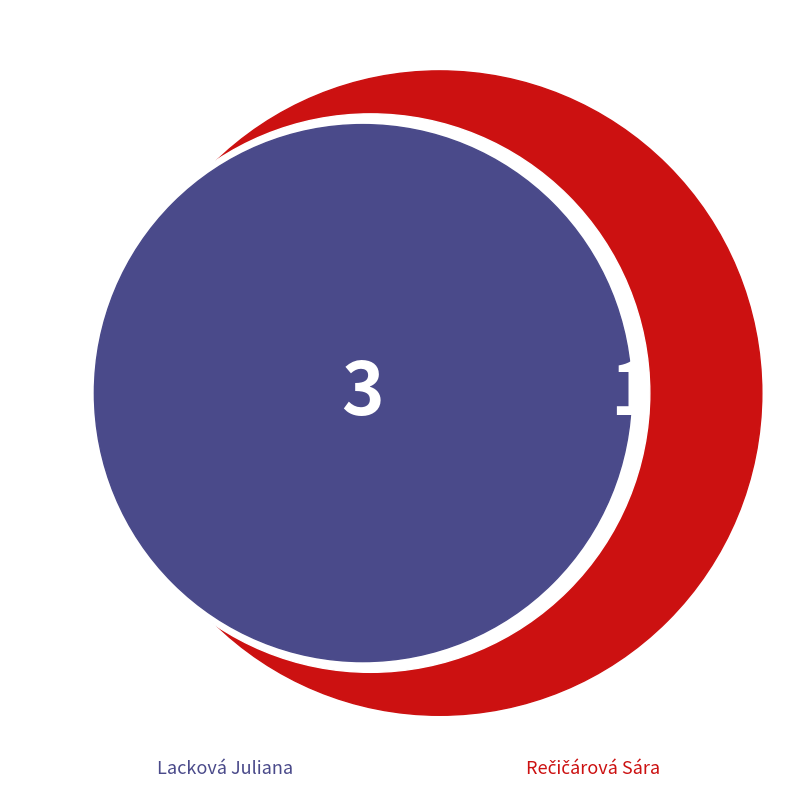

Which has a higher value, Rečičárová Sára or Lacková Juliana?

Lacková Juliana